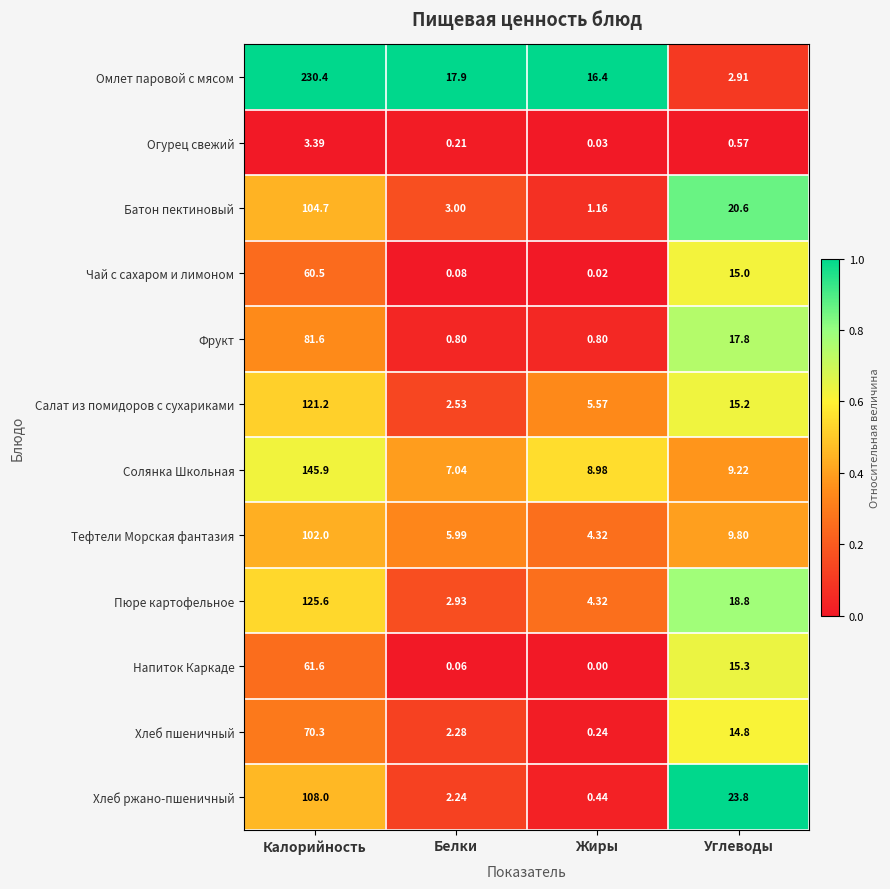

At which category does the chart reach its minimum across all series?

Жиры